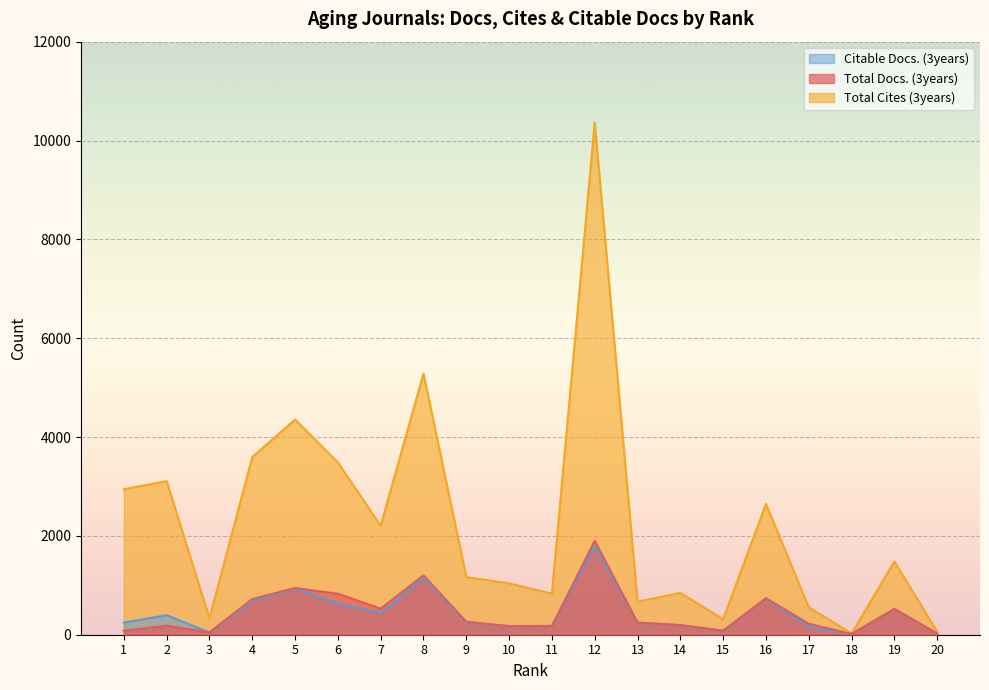

How many values in the Total Docs. (3years) series exceed 245?

9